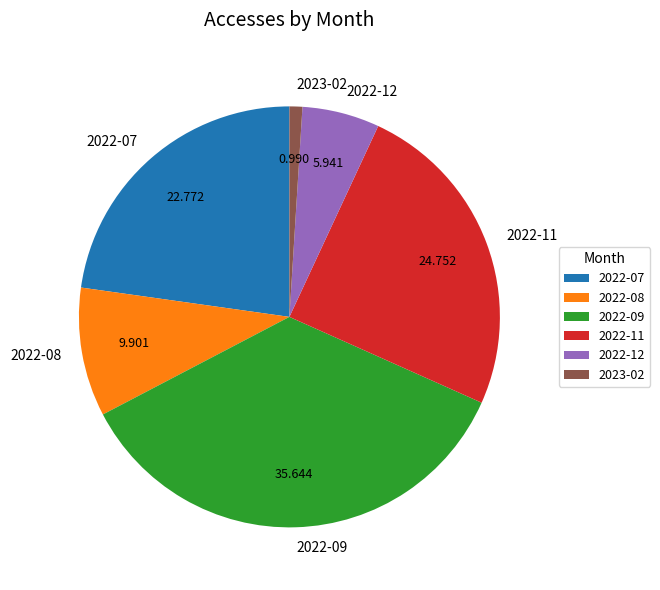

Is it true that 2022-12 is 6% of the pie?

True